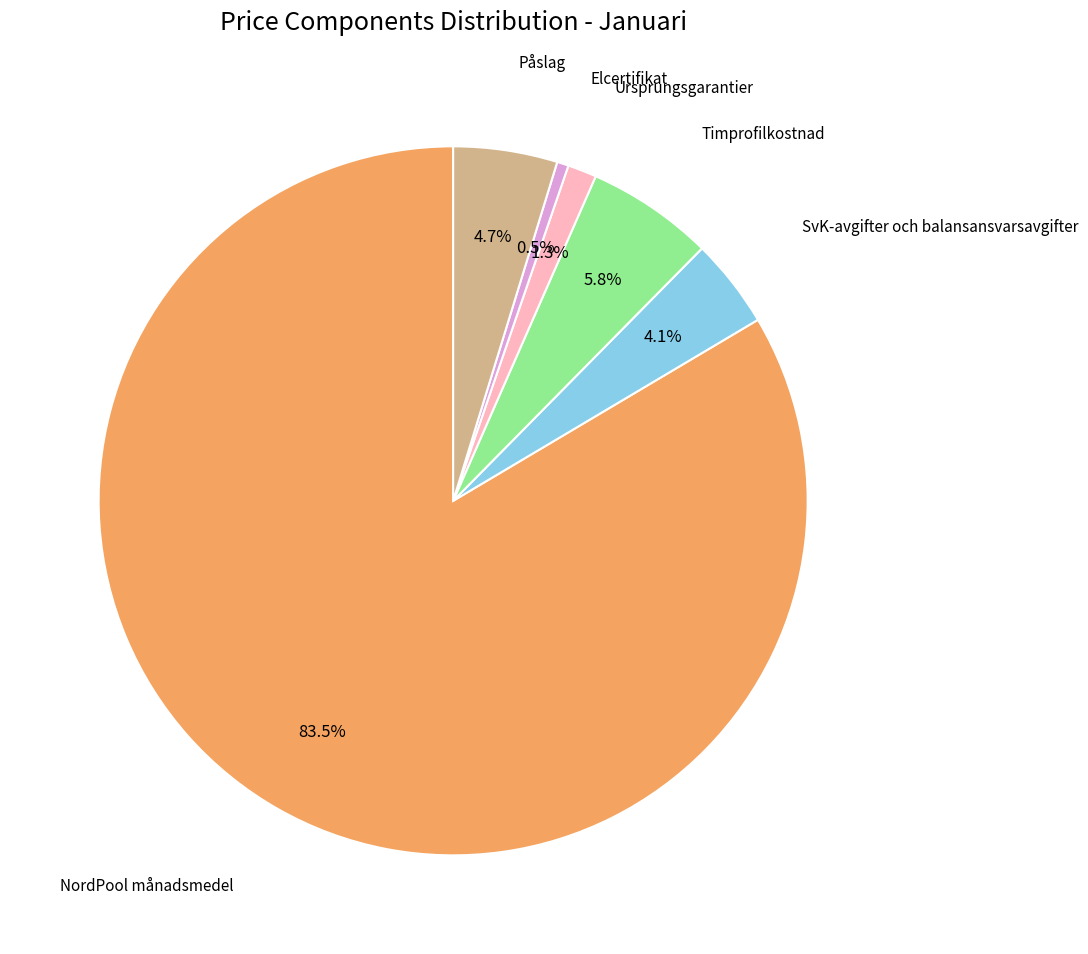

Rank the categories by value from highest to lowest.

NordPool månadsmedel, Timprofilkostnad, Påslag, SvK-avgifter och balansansvarsavgifter, Ursprungsgarantier, Elcertifikat